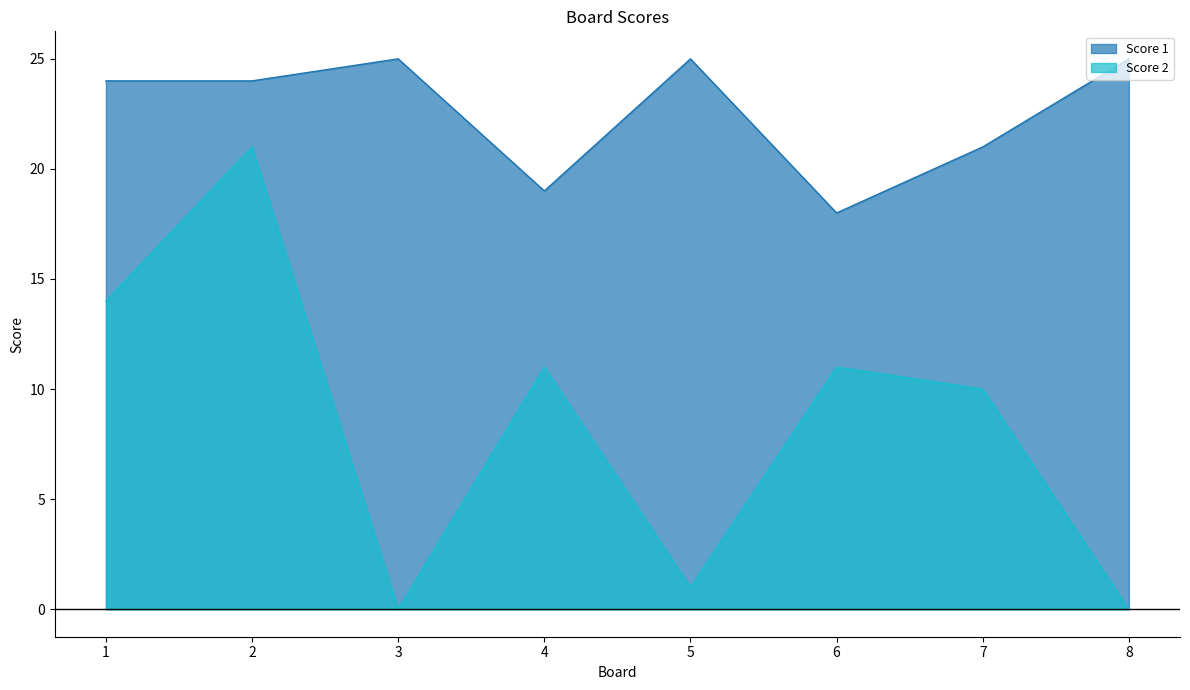

True or false: Score 1 and Score 2 cross at least once.

False